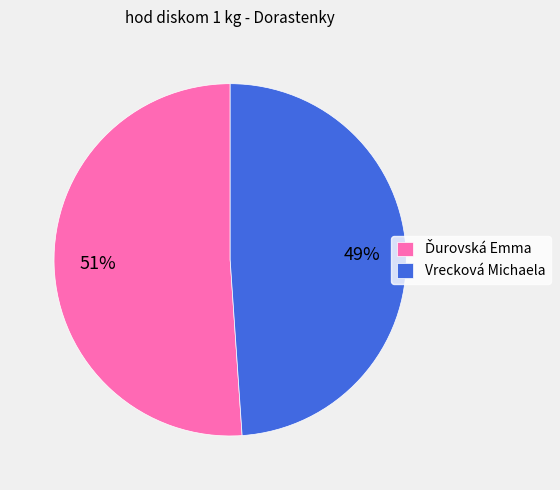

To the nearest percent, what portion does Vrecková Michaela represent?

49%